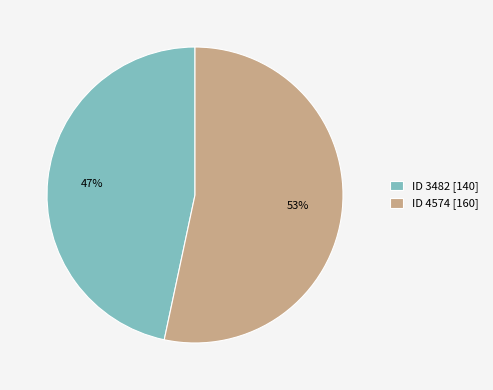

To the nearest percent, what portion does ID 3482 [140] represent?

47%